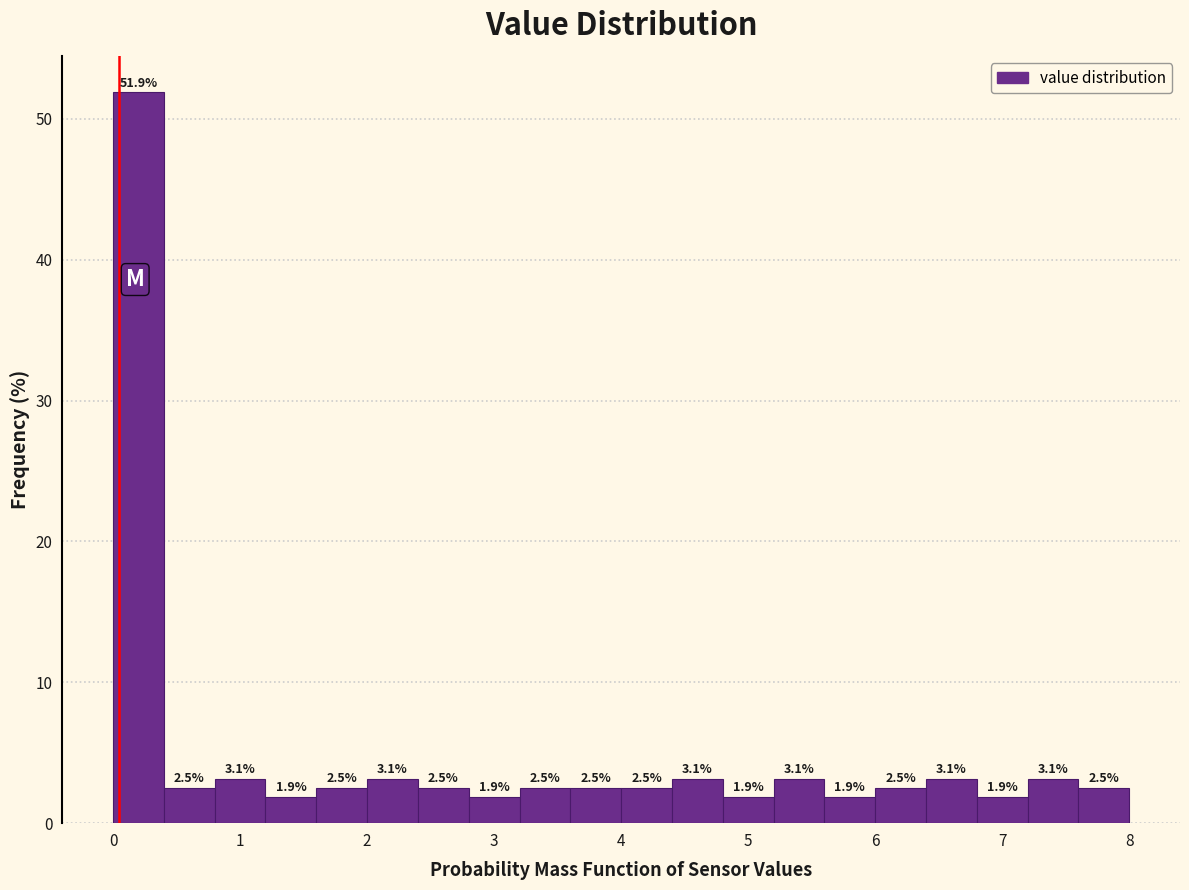

Over which range of the x-axis is the bar tallest?

0.0 to 0.4